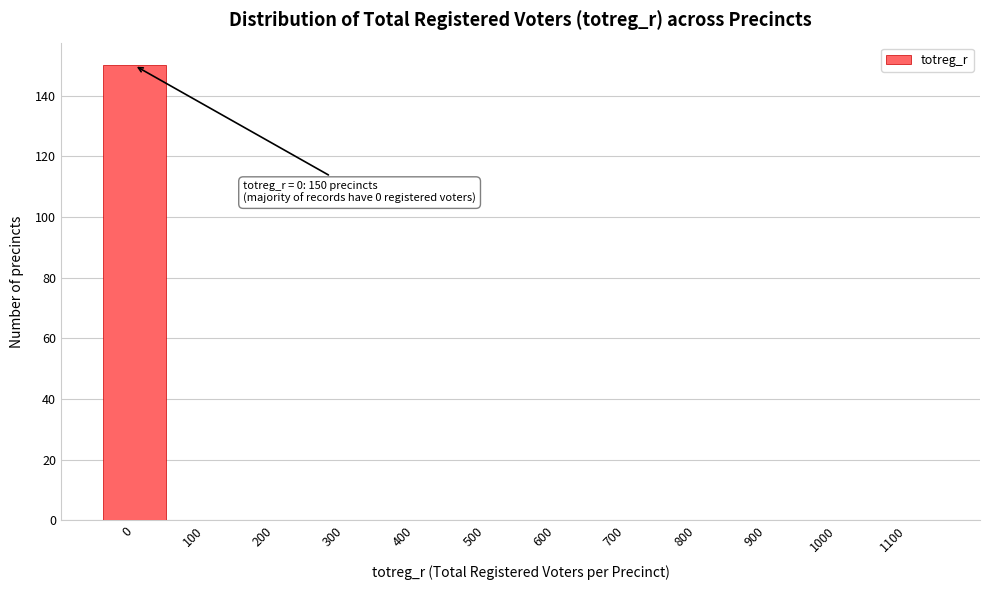

Reading right to left, transcribe all the data shown in this chart.

1100=0	1000=0	900=0	800=0	700=0	600=0	500=0	400=0	300=0	200=0	100=0	0=150